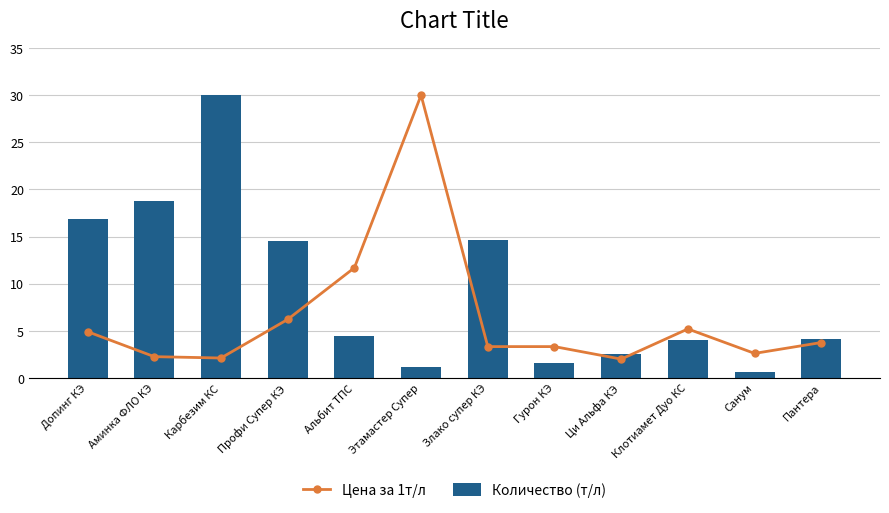

Rank the series by their average value, from highest to lowest.

Количество (т/л), Цена за 1т/л